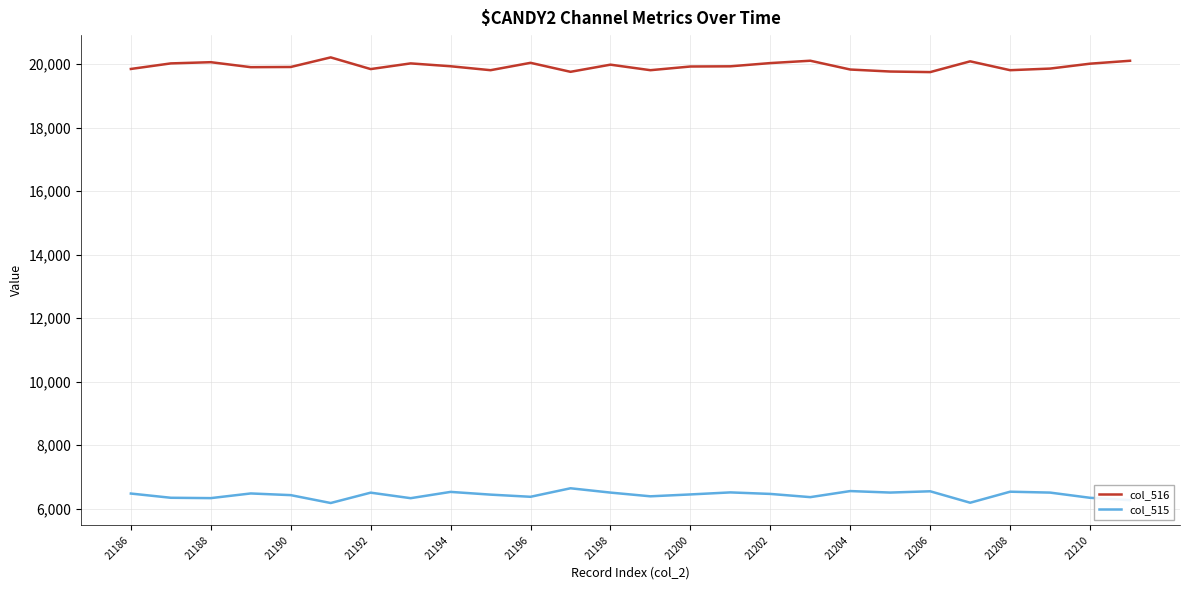

Count the number of data series in this chart.

2